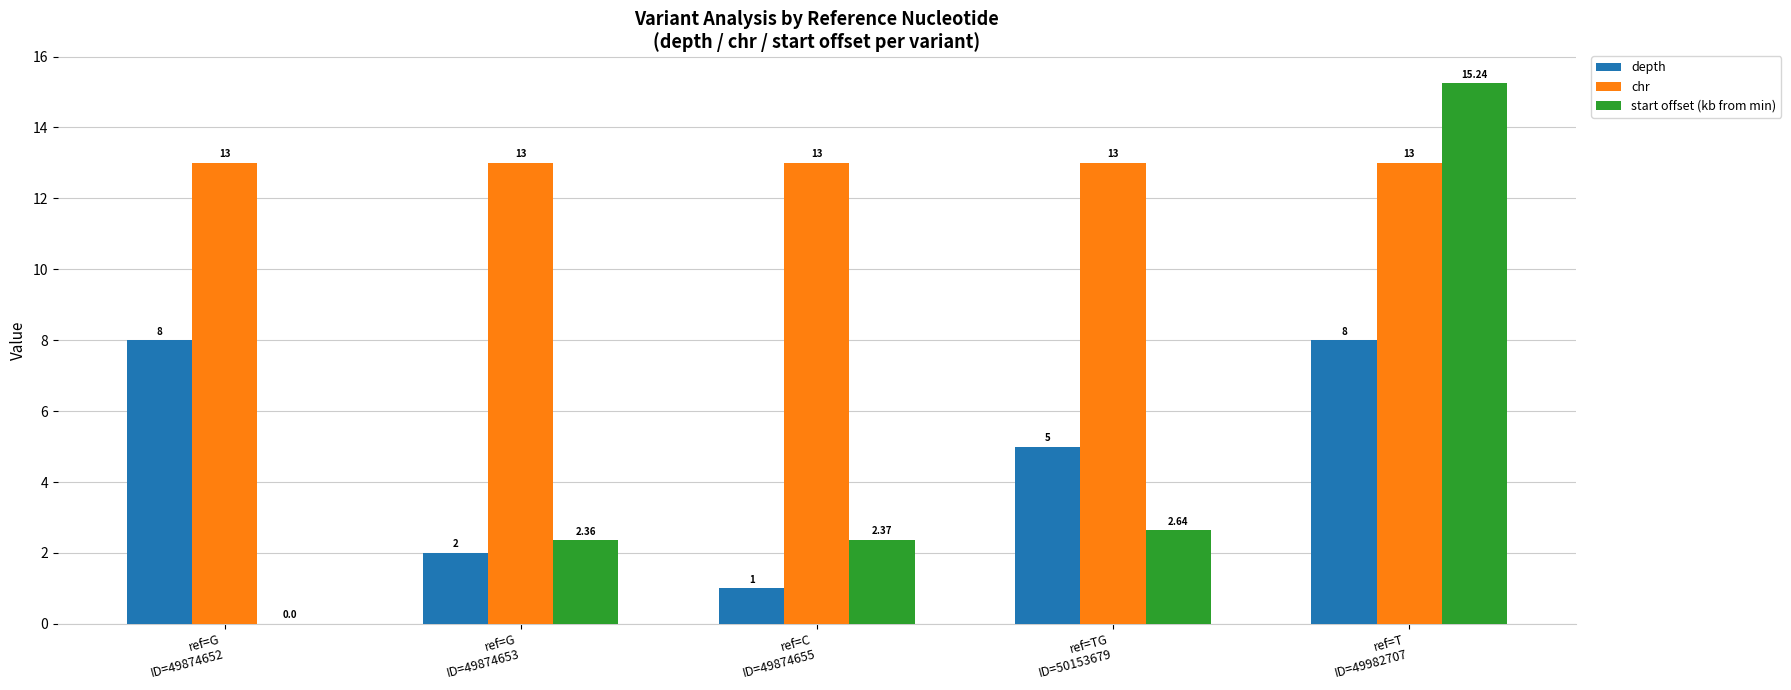

How many distinct data groups are displayed?

3